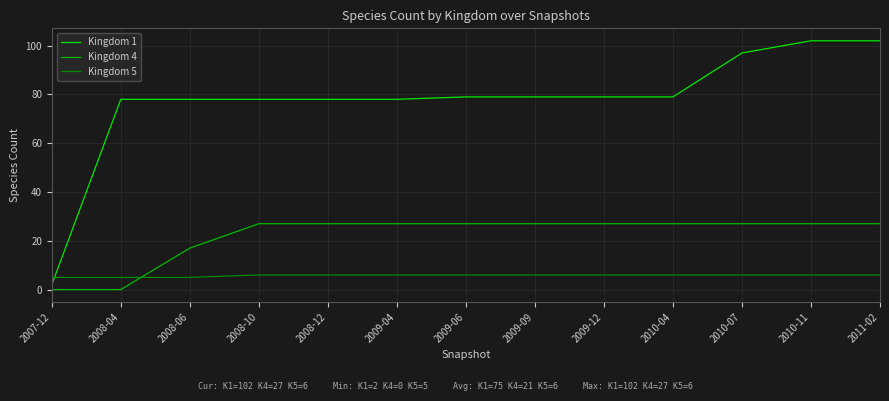

List the series in order of their peak value, highest first.

Kingdom 1, Kingdom 4, Kingdom 5